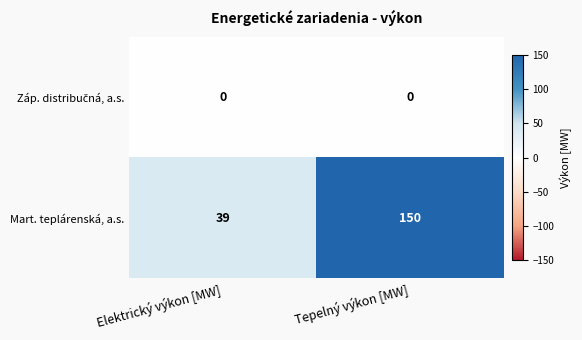

Which series changed the most between Elektrický výkon [MW] and Tepelný výkon [MW]?

Mart. teplárenská, a.s.